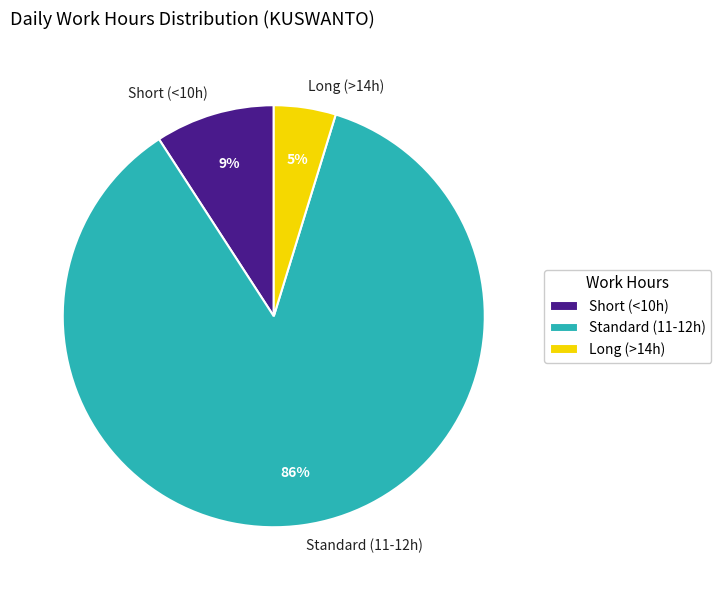

Which has a higher value, Short (<10h) or Standard (11-12h)?

Standard (11-12h)